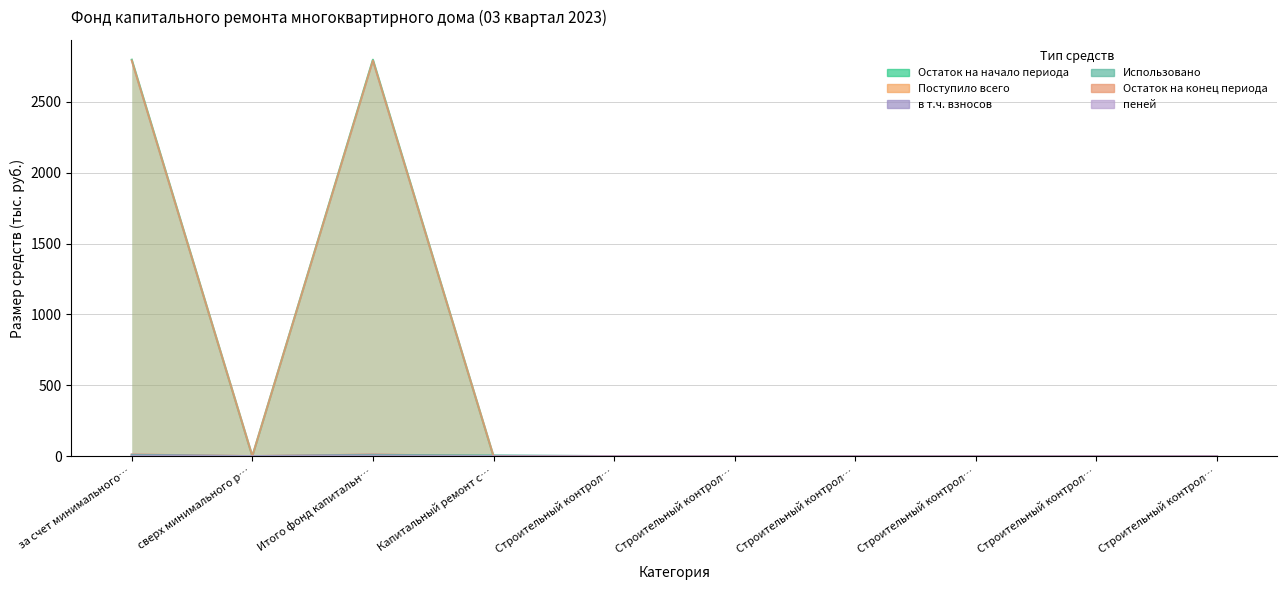

After their last crossing, which series has the higher values: в т.ч. взносов or Использовано?

Использовано